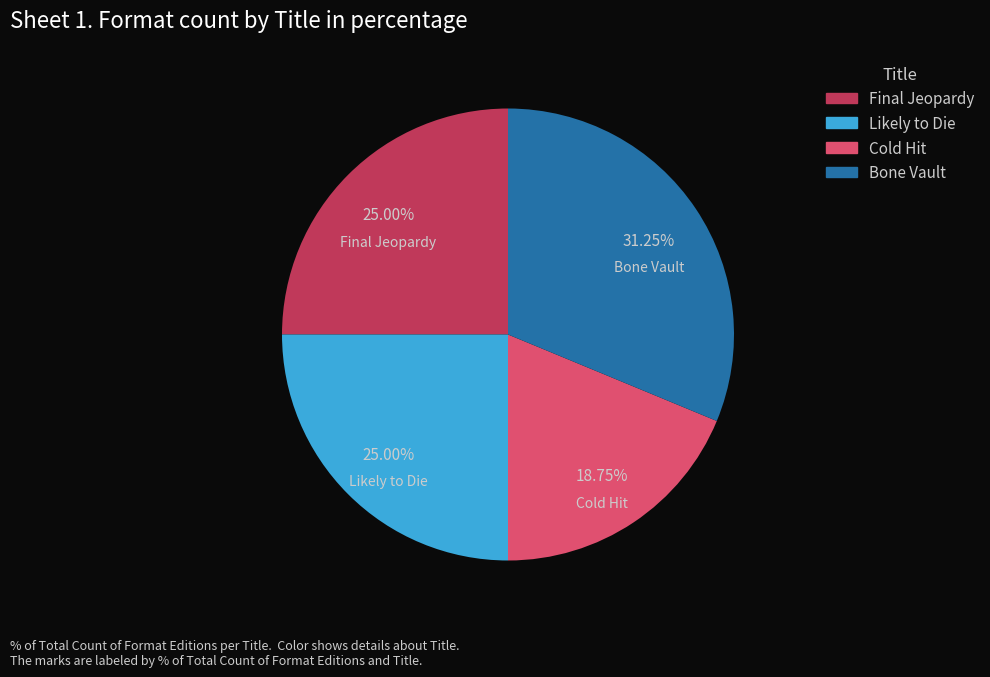

What is the largest slice in the pie chart?

Bone Vault